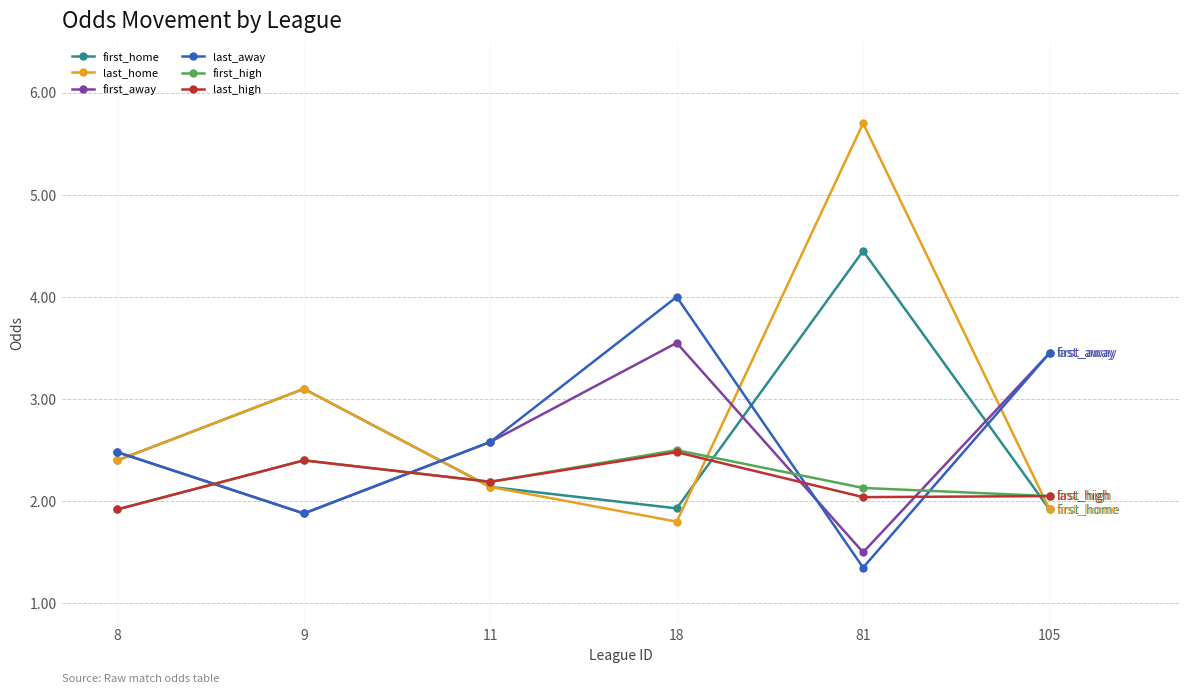

What is the difference between the maximum and second lowest values in the first_away series?

1.7